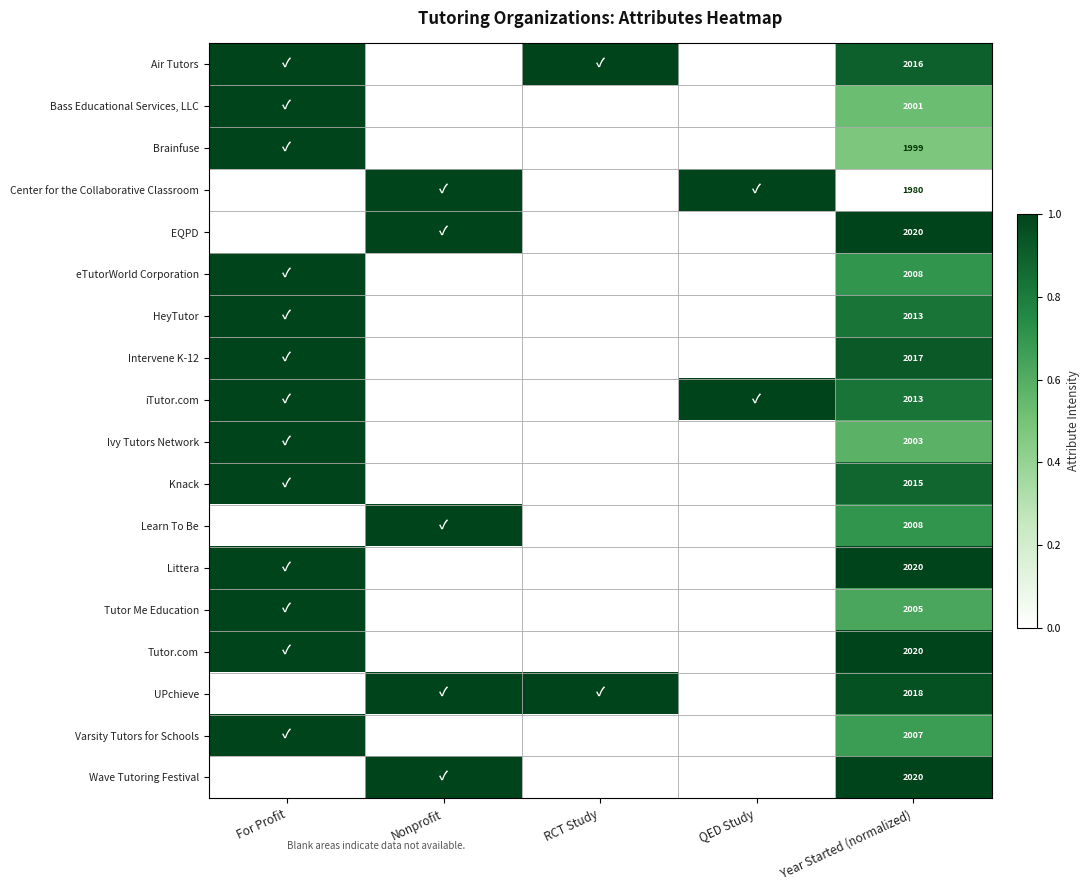

Is it true that Center for the Collaborative Classroom equals 1980 at Year Started (normalized)?

True